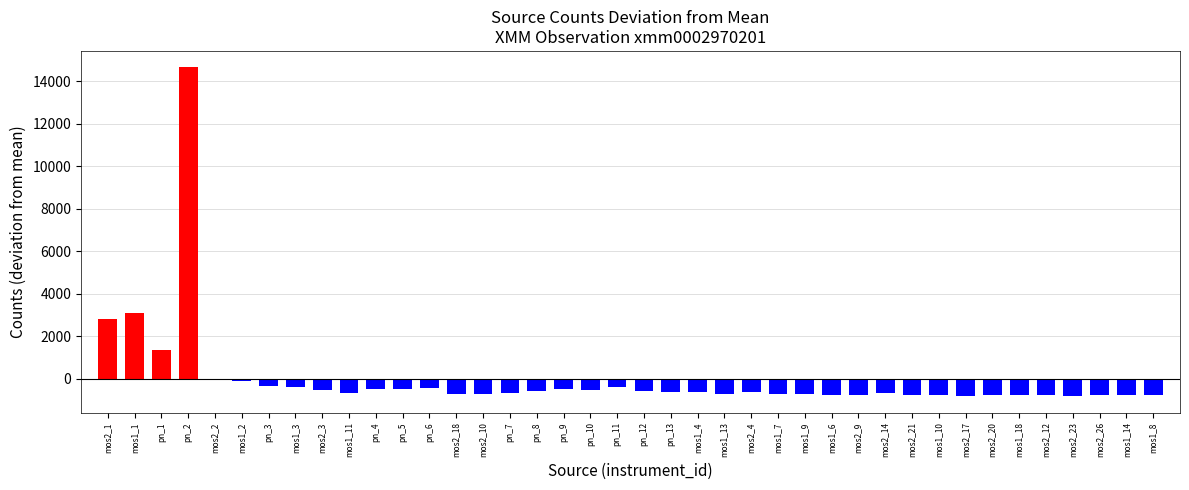

Which label corresponds to the largest value in the chart?

pn_2